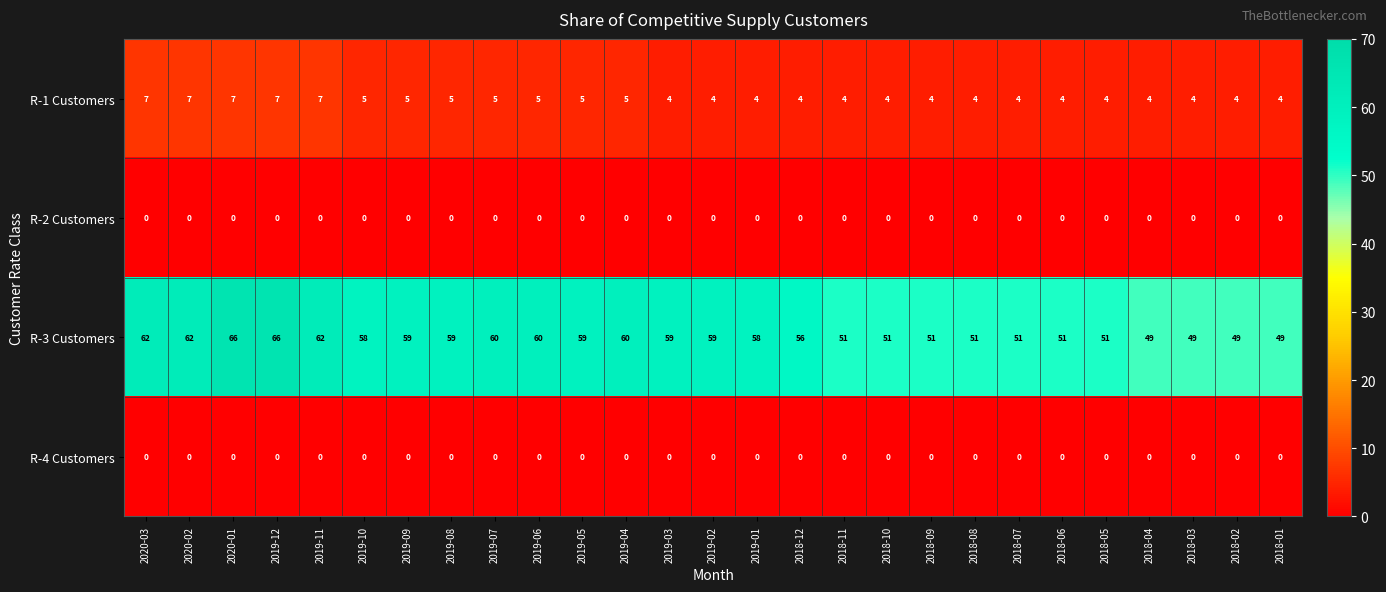

Which series has the widest spread of values?

R-3 Customers